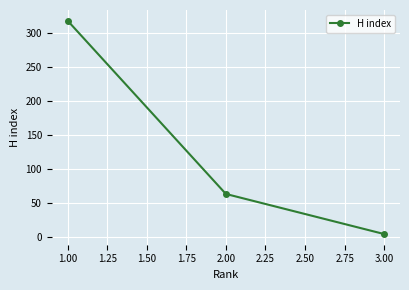

Reading left to right, list all the values displayed in this chart.

318	63	4